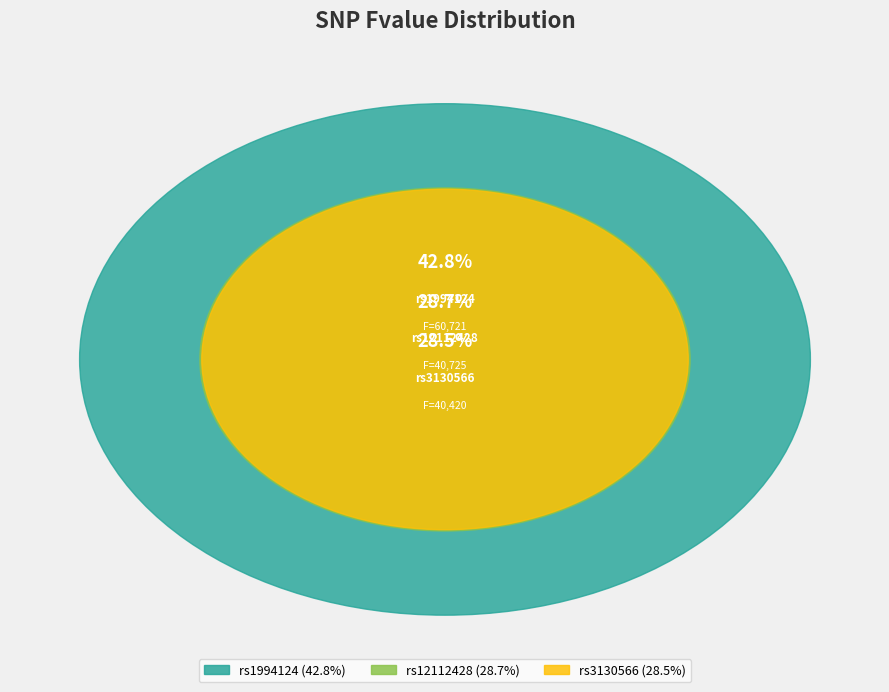

What percentage is NOT represented by rs1994124?

57.2%